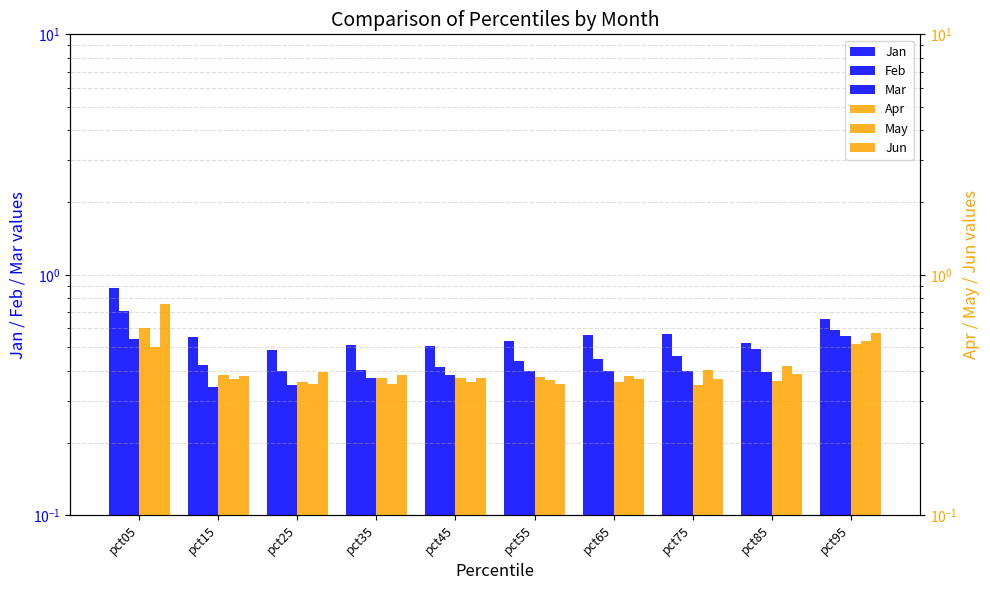

What is the difference between the maximum and minimum values in the Mar series?

0.2